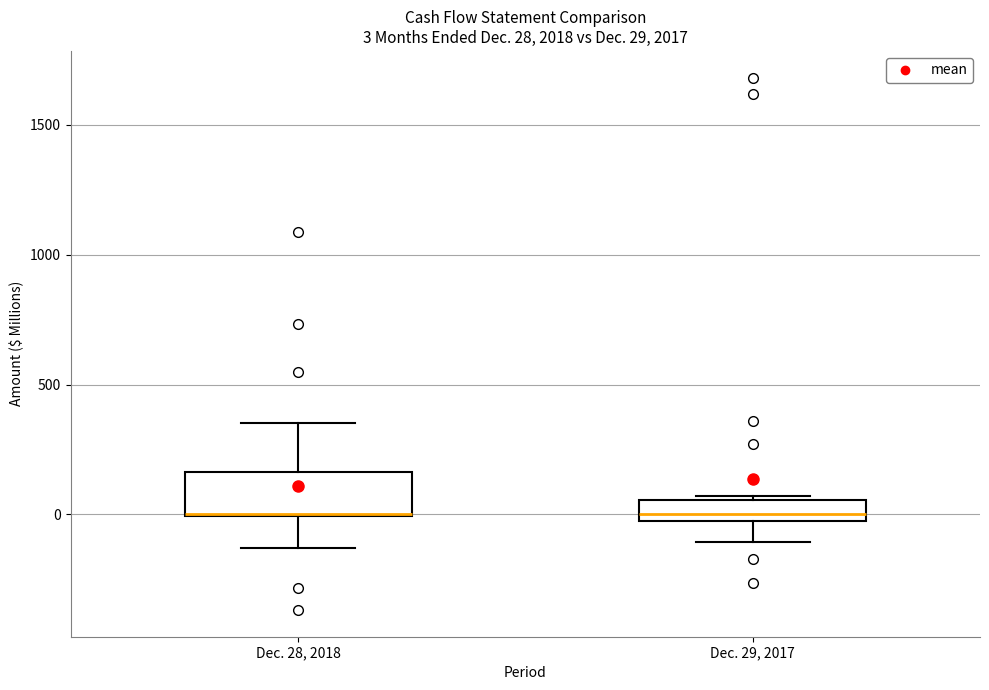

Which box is the tallest, from its lower edge to its upper edge?

Dec. 28, 2018